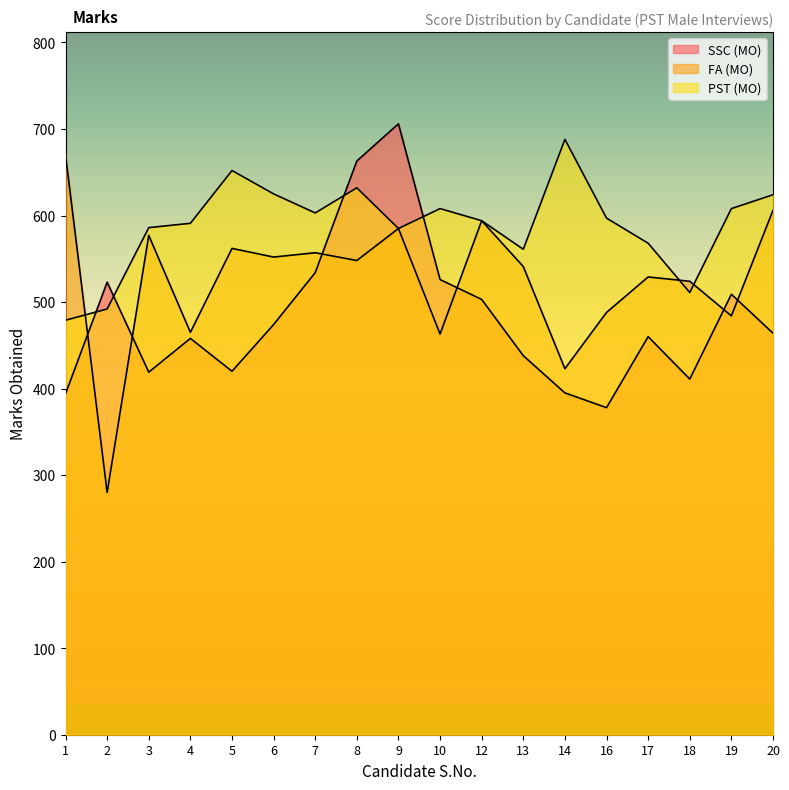

What is the minimum value shown in the chart?

280